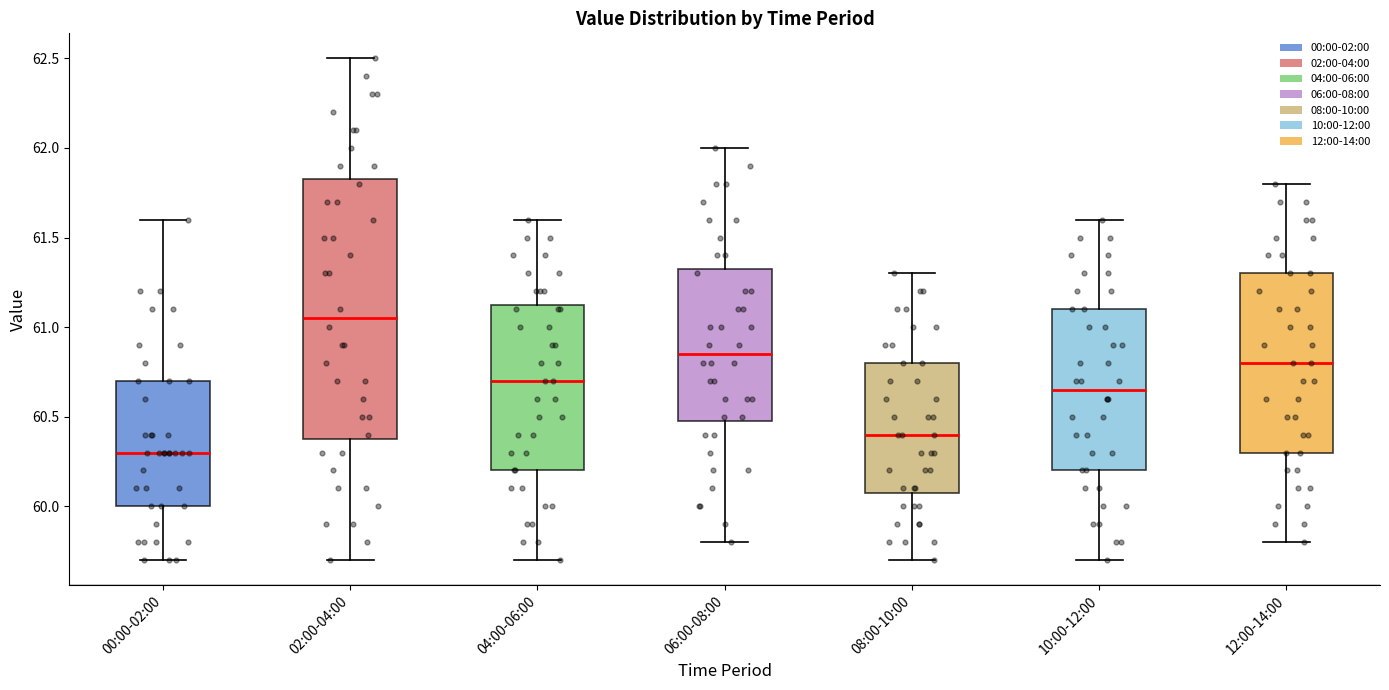

Which box's median line is the lowest?

00:00-02:00